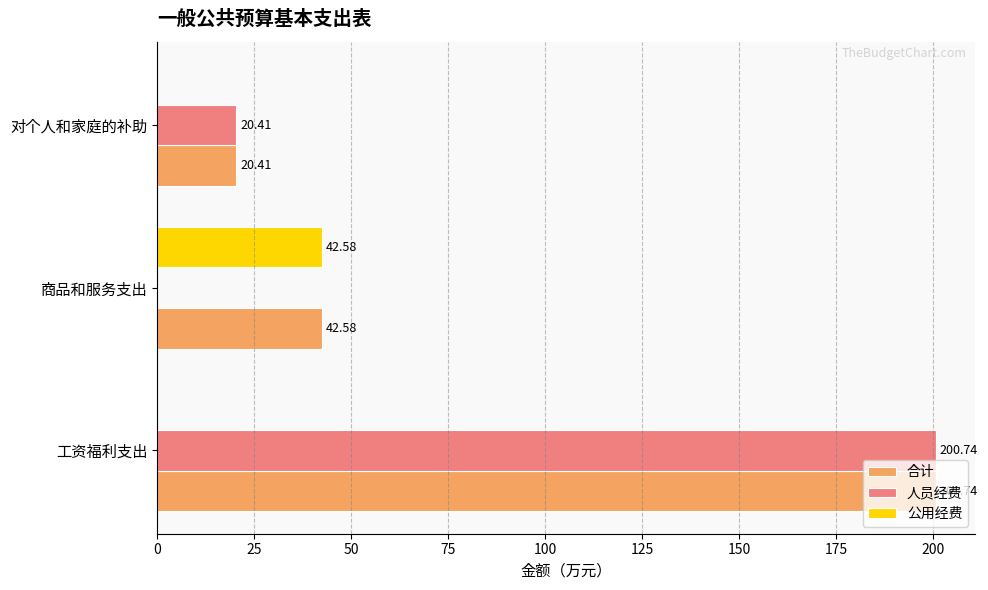

Count the number of categories in the chart.

3